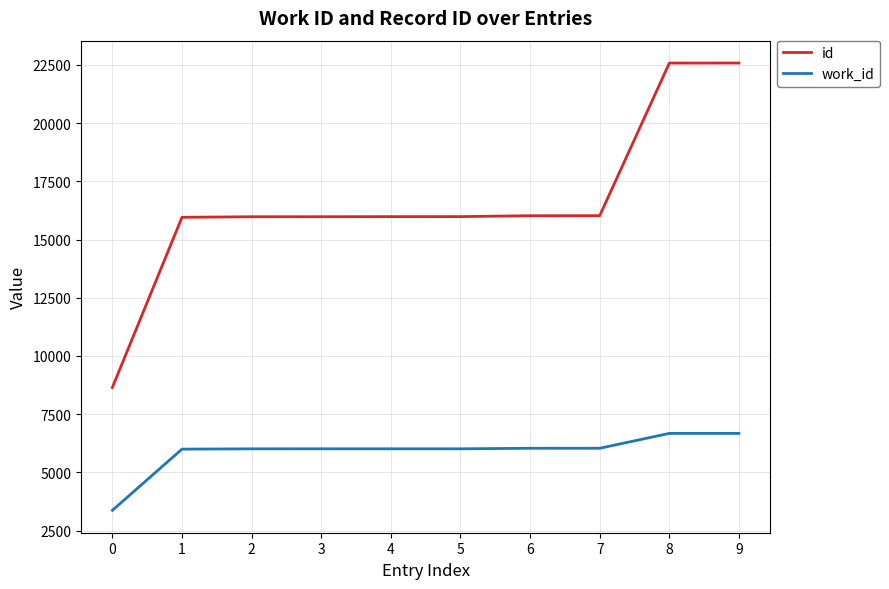

What value does the id series have at 5?

15983